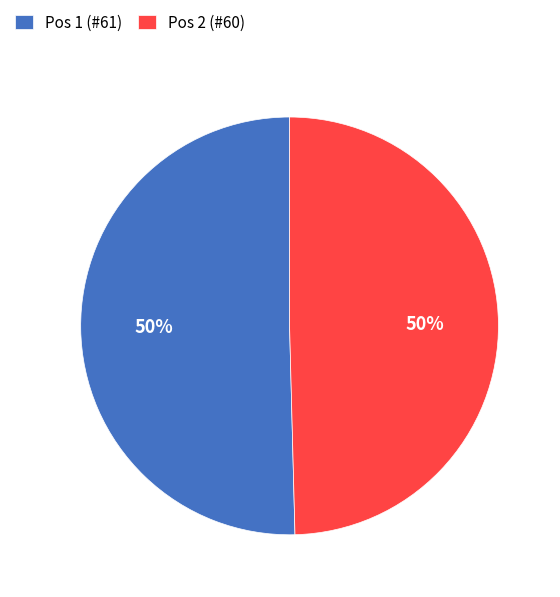

To the nearest percent, what is the average slice percentage?

50%